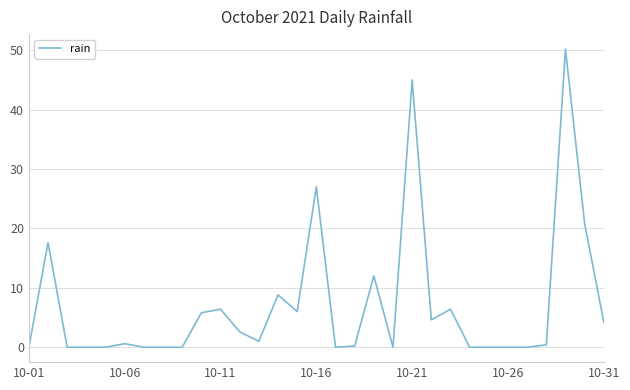

What is the maximum value shown in the chart?

50.2